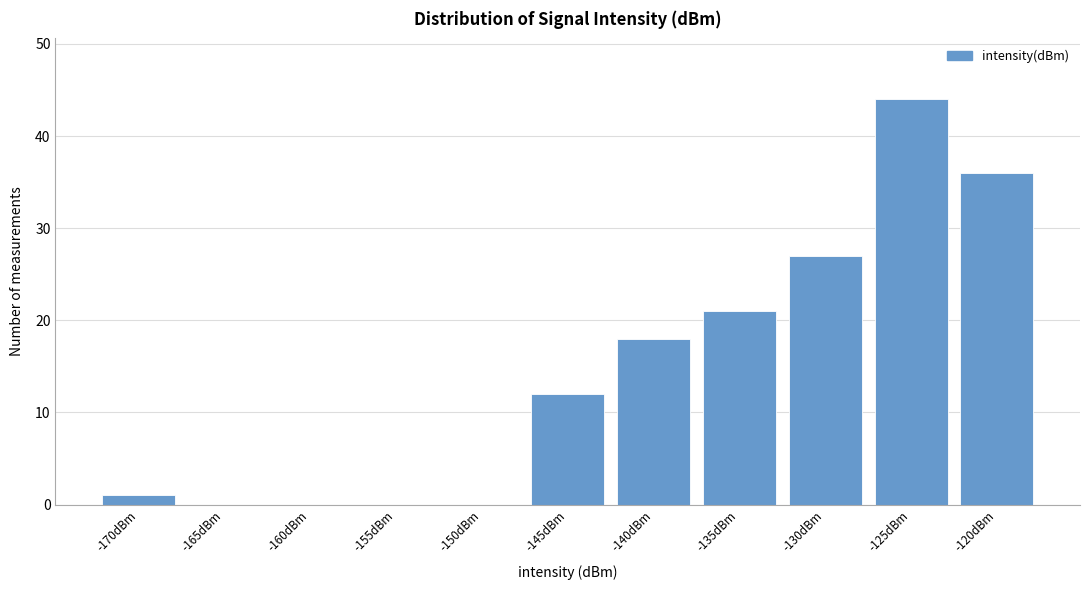

Reading right to left, what are all the values shown in this chart?

-120dBm=36	-125dBm=44	-130dBm=27	-135dBm=21	-140dBm=18	-145dBm=12	-150dBm=0	-155dBm=0	-160dBm=0	-165dBm=0	-170dBm=1